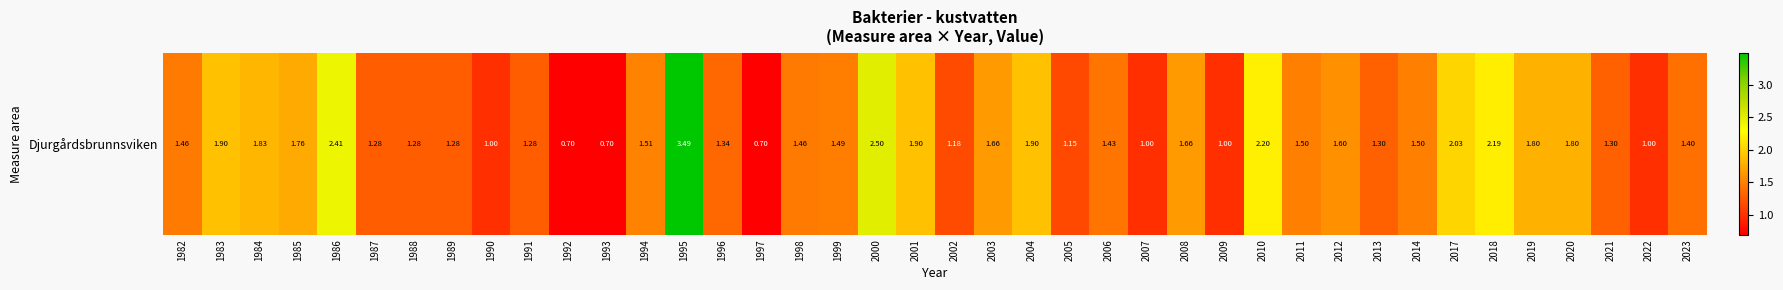

Reading left to right, transcribe all the data shown in this chart.

1.5	1.9	1.8	1.8	2.4	1.3	1.3	1.3	1.0	1.3	0.7	0.7	1.5	3.5	1.3	0.7	1.5	1.5	2.5	1.9	1.2	1.7	1.9	1.1	1.4	1.0	1.7	1.0	2.2	1.5	1.6	1.3	1.5	2.0	2.2	1.8	1.8	1.3	1.0	1.4